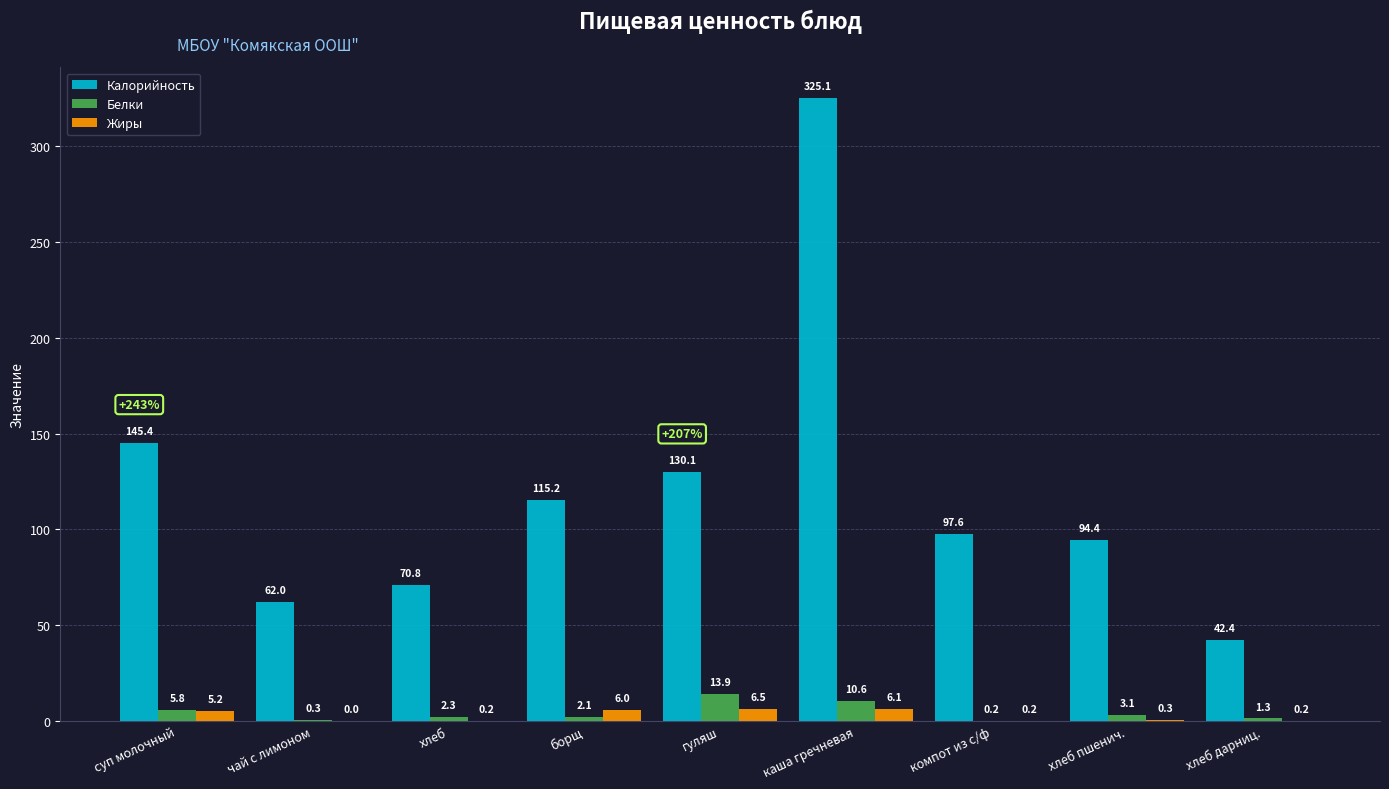

Reading left to right, transcribe all the data shown in this chart.

Калорийность: суп молочный=145.4	чай с лимоном=62.0	хлеб=70.8	борщ=115.2	гуляш=130.1	каша гречневая=325.1	компот из с/ф=97.6	хлеб пшенич.=94.4	хлеб дарниц.=42.4
Белки: суп молочный=5.8	чай с лимоном=0.3	хлеб=2.3	борщ=2.1	гуляш=13.9	каша гречневая=10.6	компот из с/ф=0.2	хлеб пшенич.=3.1	хлеб дарниц.=1.3
Жиры: суп молочный=5.2	чай с лимоном=0.0	хлеб=0.2	борщ=6.0	гуляш=6.5	каша гречневая=6.1	компот из с/ф=0.2	хлеб пшенич.=0.3	хлеб дарниц.=0.2